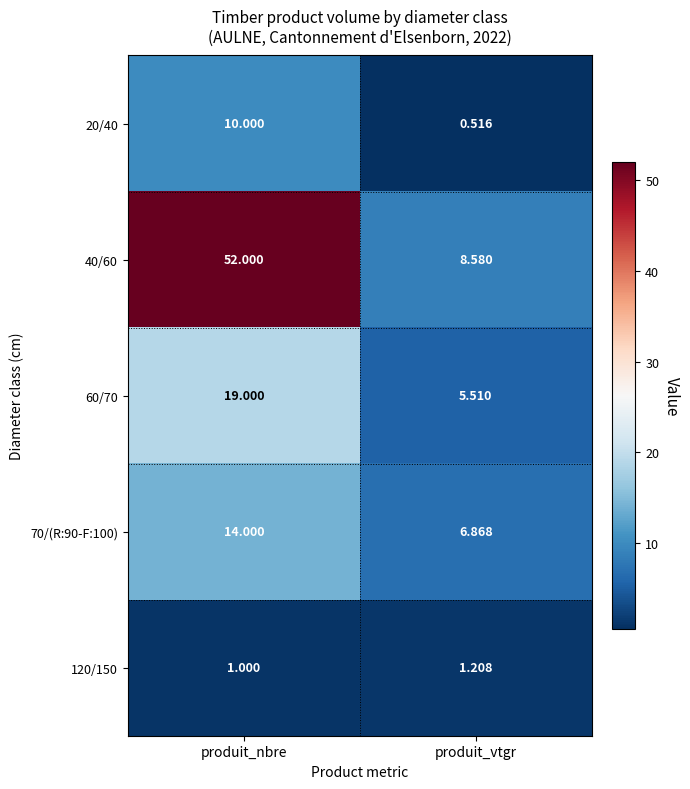

At which label does 20/40 reach its peak?

produit_nbre